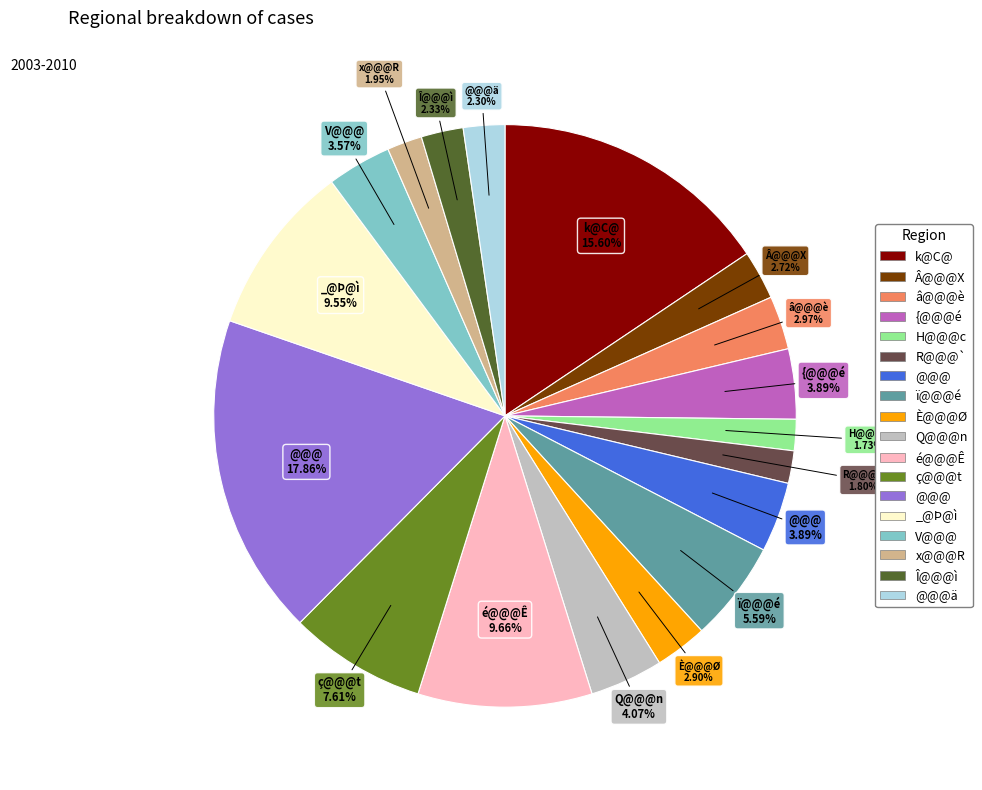

Is there any slice that represents more than half of the pie?

No